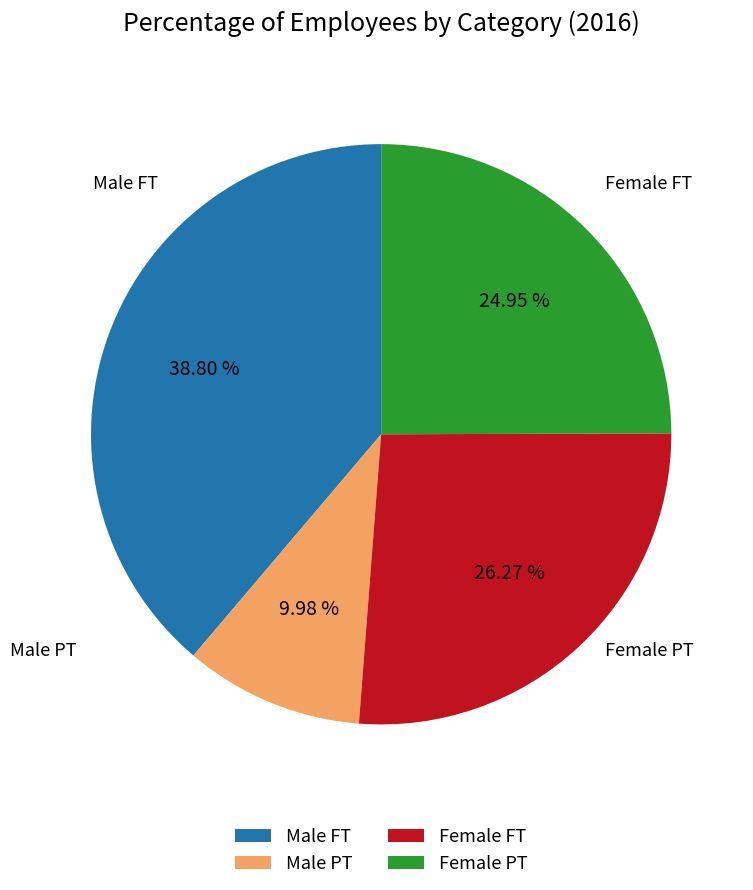

Is there a majority slice in this chart?

No